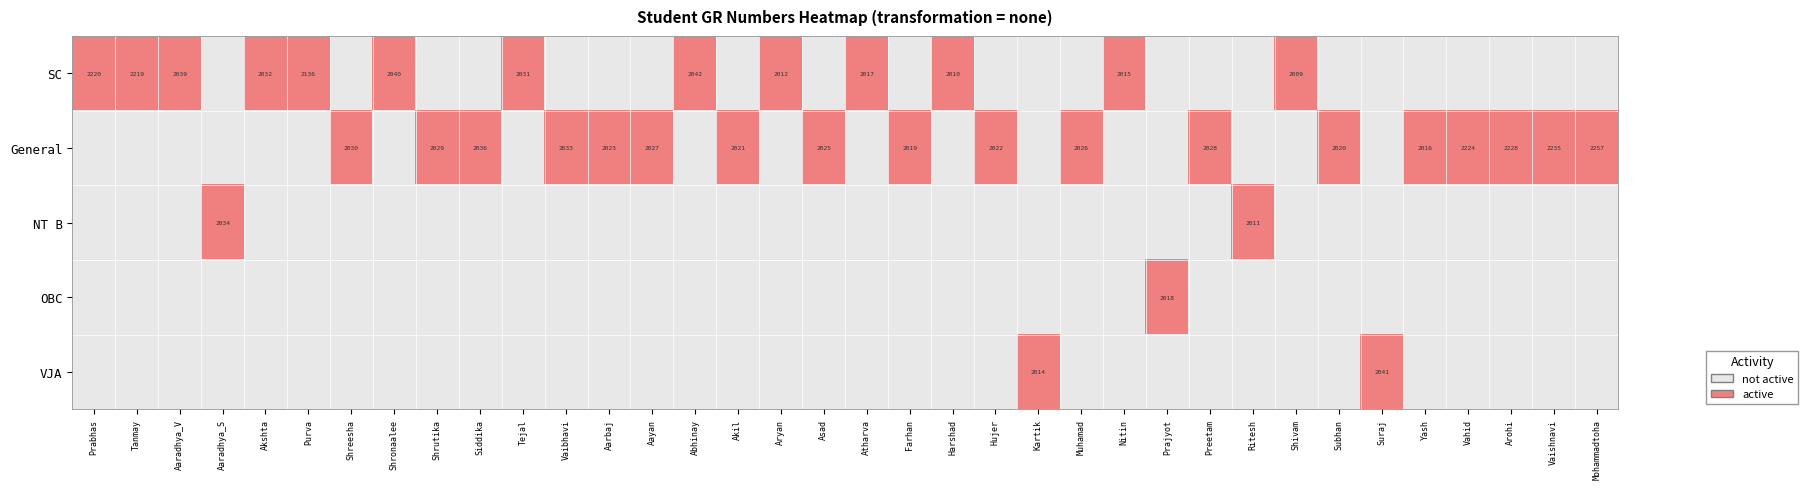

The value of General at Arohi is 2228. True or false?

True